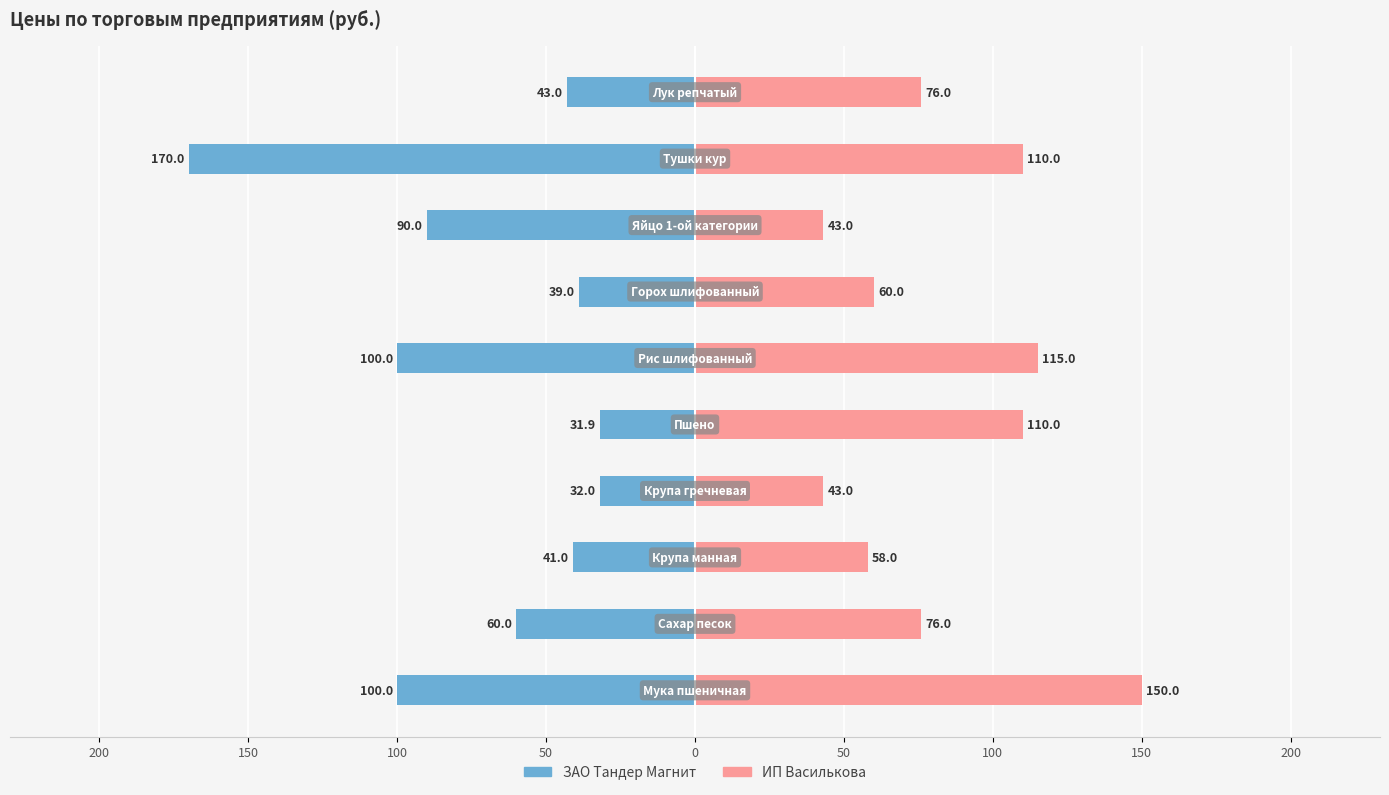

The ИП Василькова series shows 83.0 at 100. True or false?

False